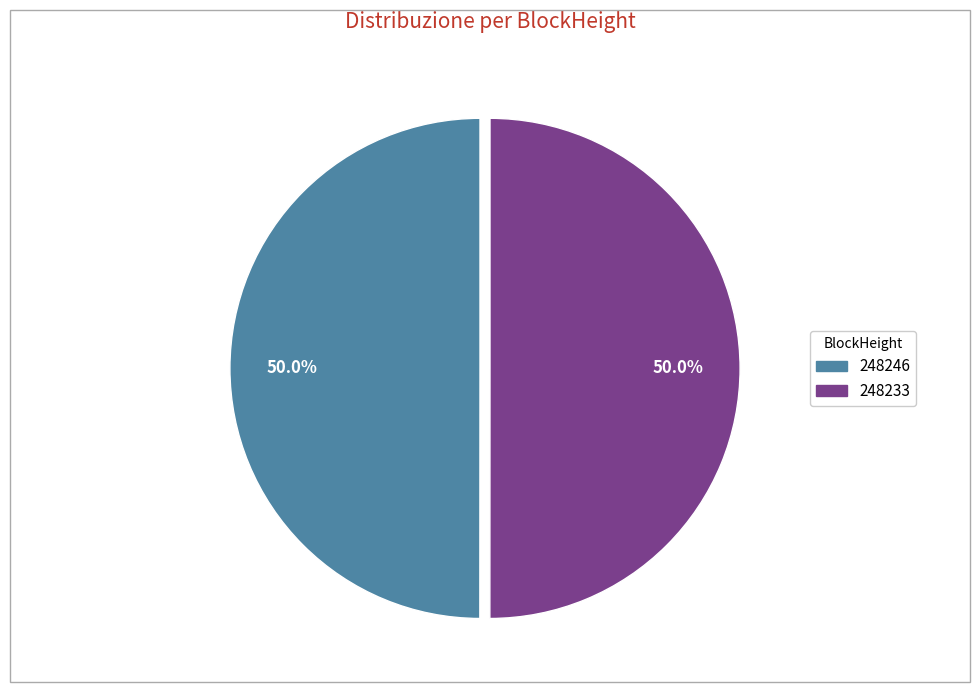

To the nearest percent, what is the average slice percentage?

50%